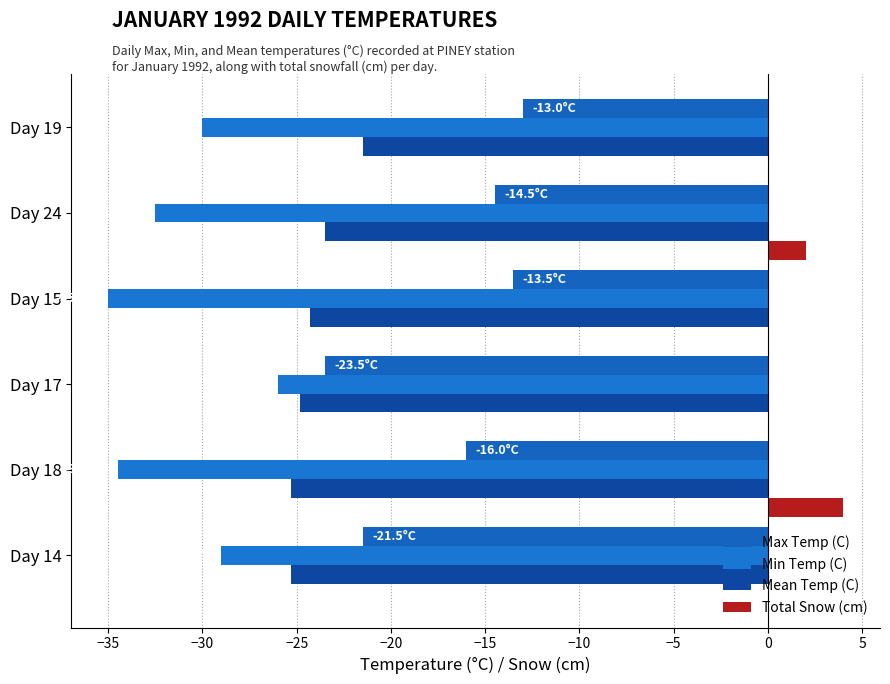

Count the number of categories in the chart.

6